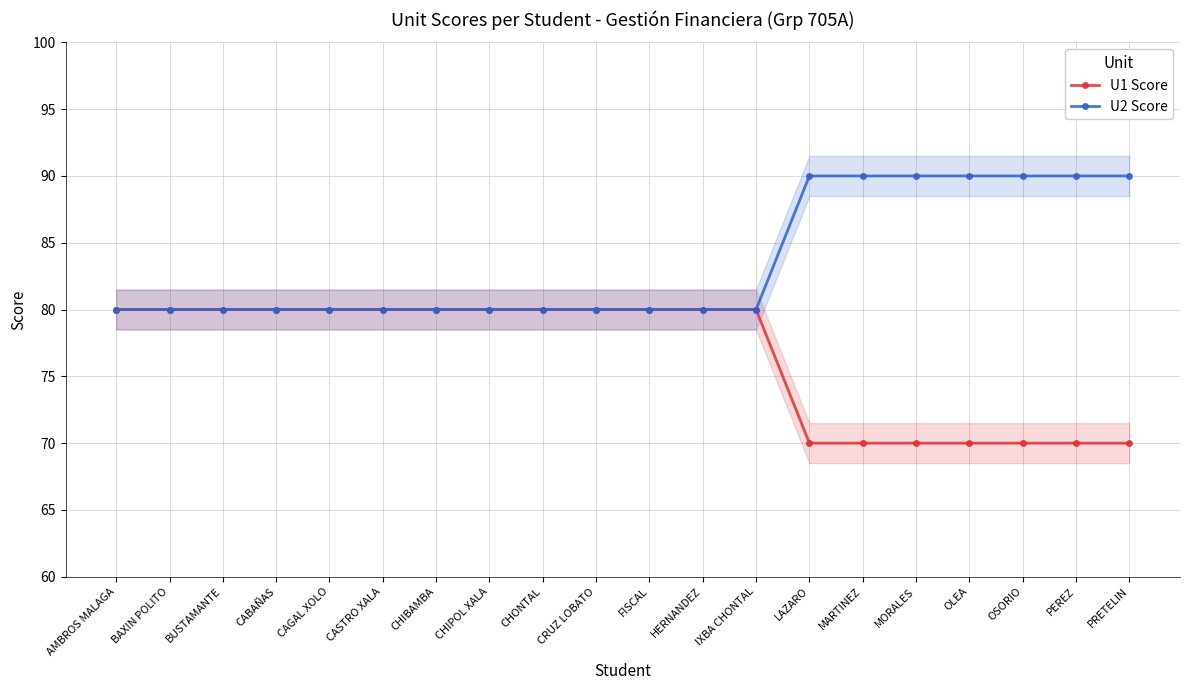

Which has a higher value, BAXIN POLITO or OSORIO?

BAXIN POLITO